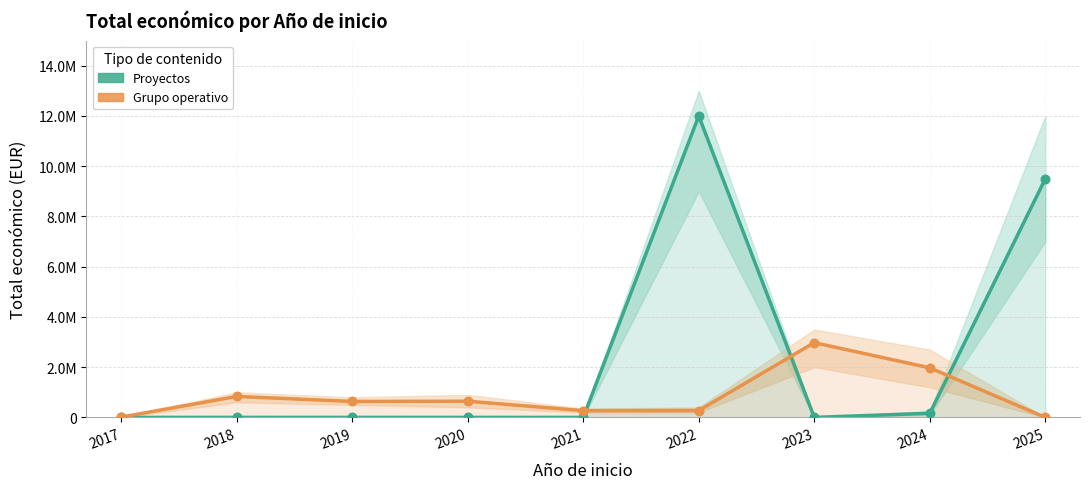

What are all the series names shown in the legend?

Proyectos, Grupo operativo